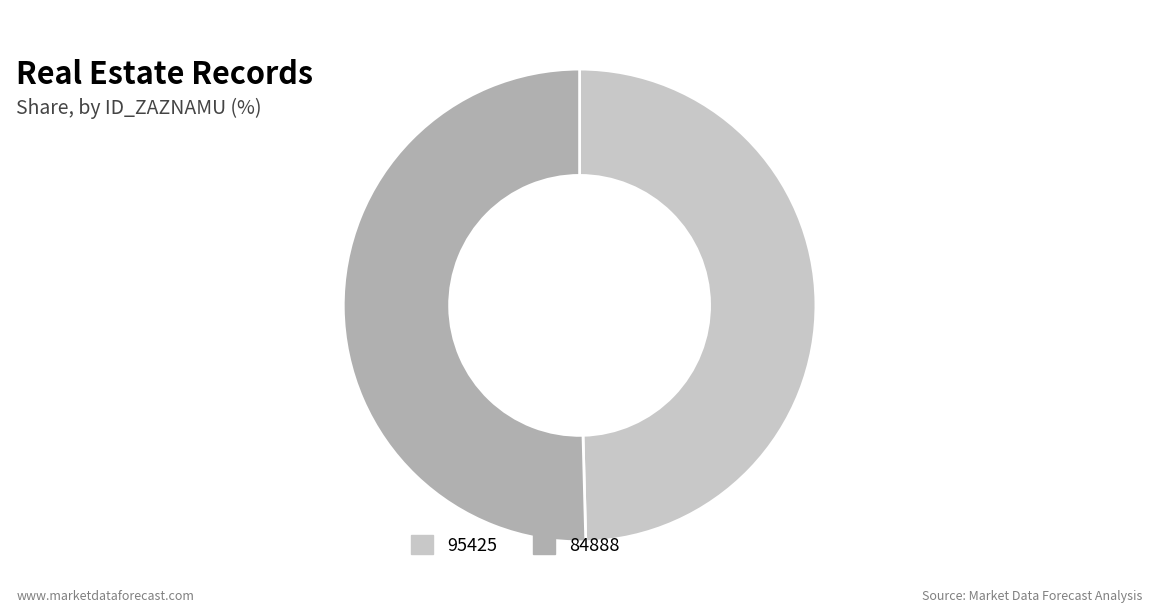

Combined, do 84888 and 95425 account for over 50%?

Yes